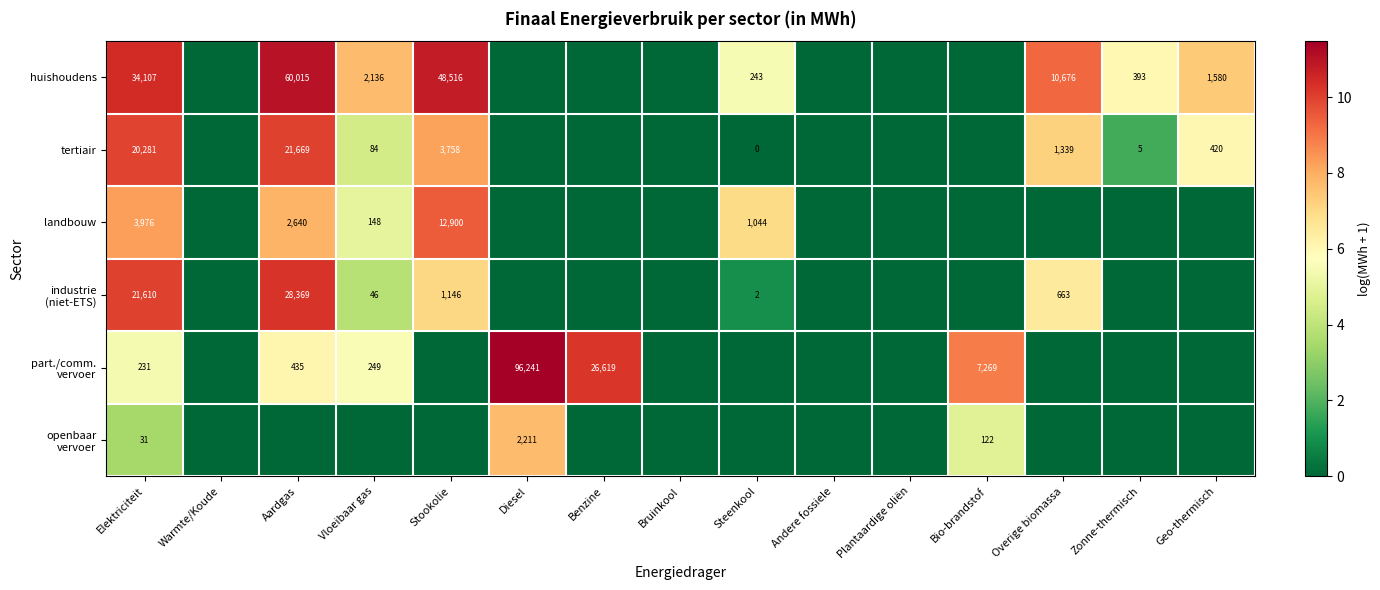

The tertiair series shows 5 at Zonne-thermisch. True or false?

True